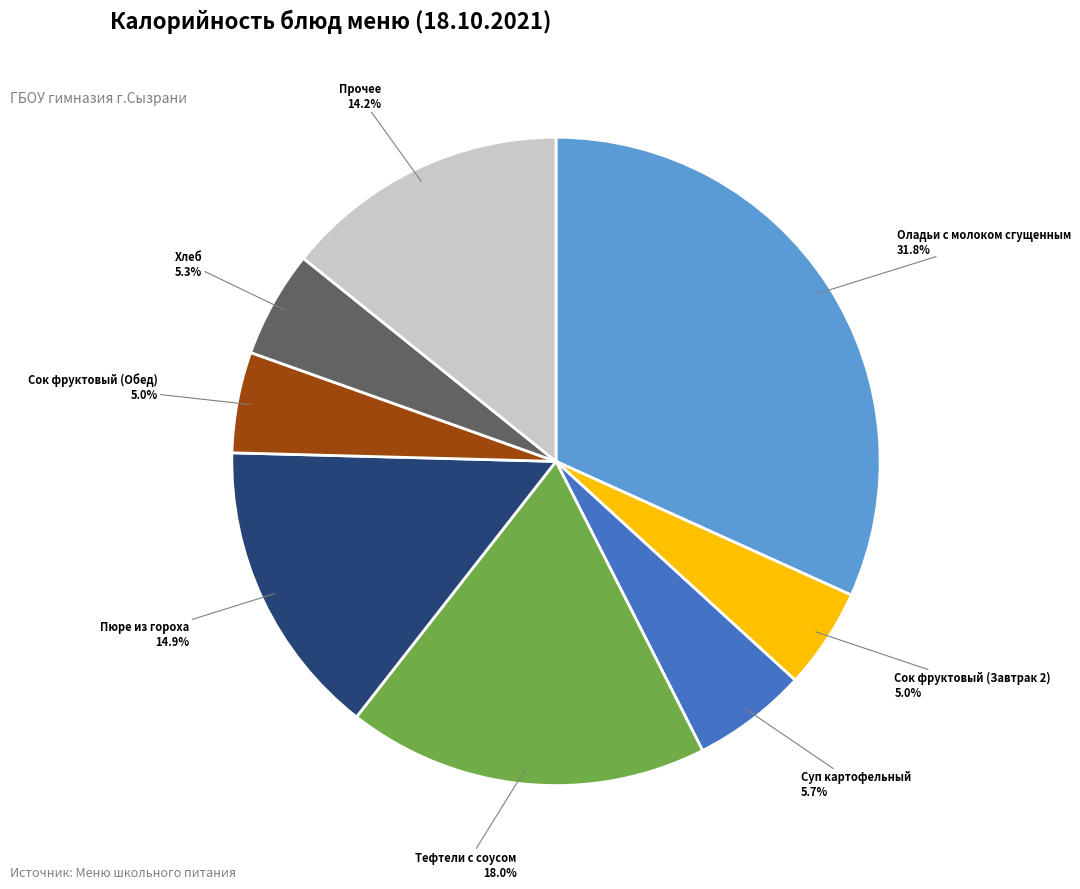

Is there any slice that represents more than half of the pie?

No